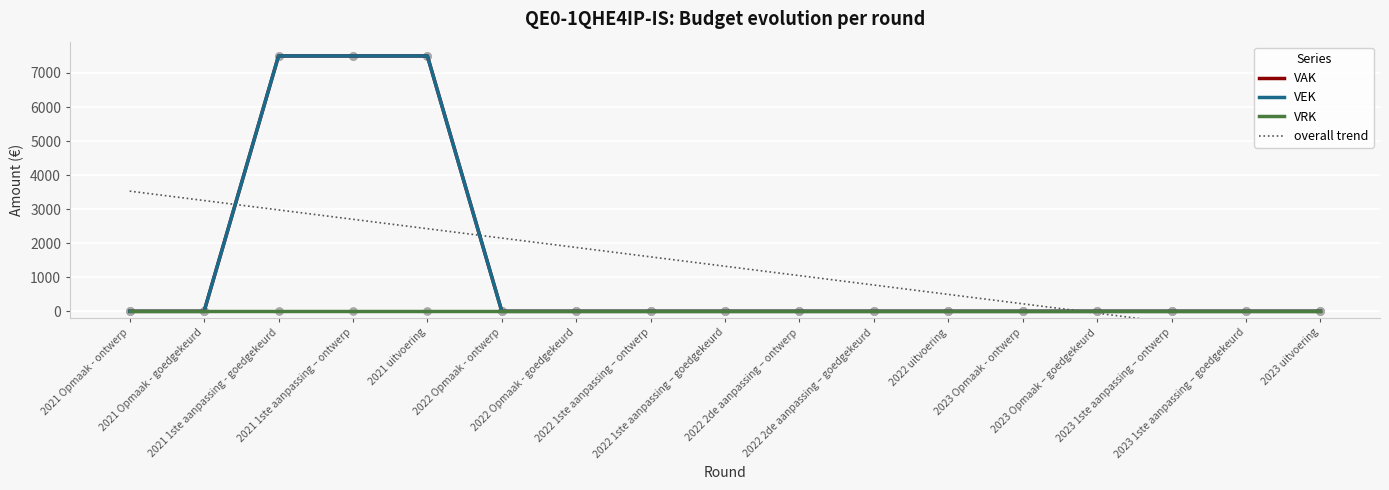

What is the total value across all series at 2022 Opmaak - goedgekeurd?

1875.0